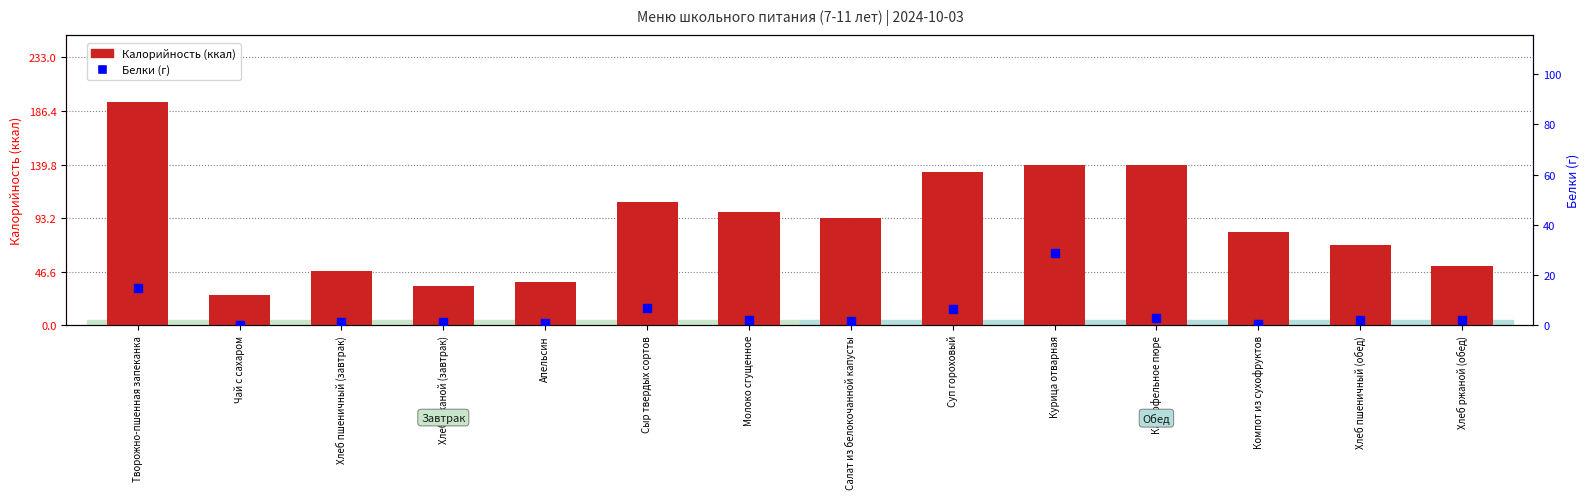

Is the value of Калорийность (ккал) at Салат из белокочанной капусты greater than the value of Белки (г) at Хлеб ржаной (завтрак)?

Yes